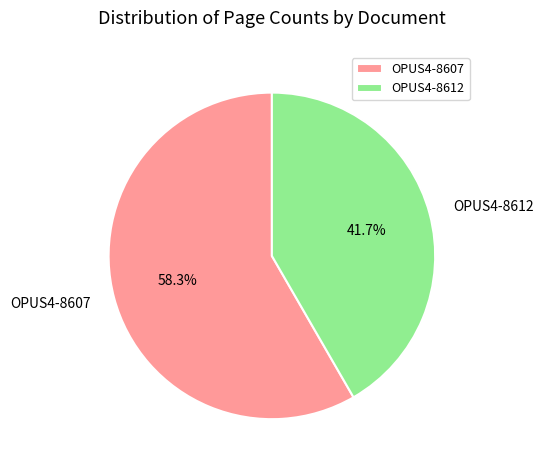

Which slice represents more than half of the pie?

OPUS4-8607